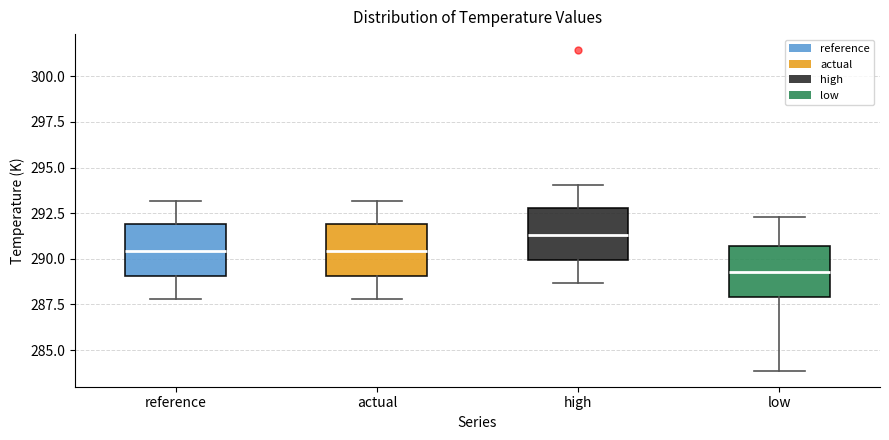

Reading left to right, read every box against the y-axis: the position of its median line, the range the box covers, and the ends of its whiskers. The values are not printed on the chart, so give them approximately, as read against the axis.

reference: median 290.5, box 289.0 to 292.0, whiskers 288.0 to 293.0
actual: median 290.5, box 289.0 to 292.0, whiskers 288.0 to 293.0
high: median 291.5, box 290.0 to 293.0, whiskers 288.5 to 294.0
low: median 289.5, box 288.0 to 290.5, whiskers 284.0 to 292.5